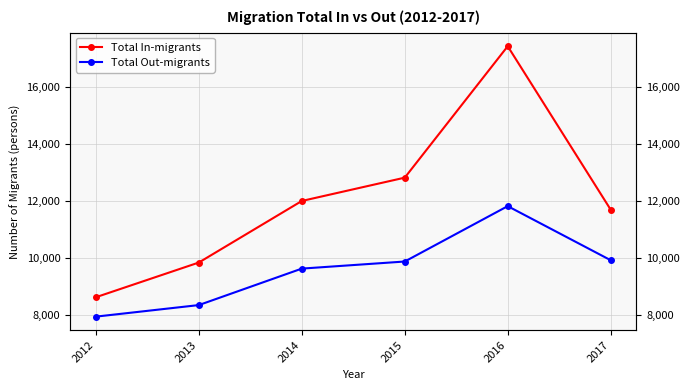

What is the approximate value of Total Out-migrants at 2012?

7938